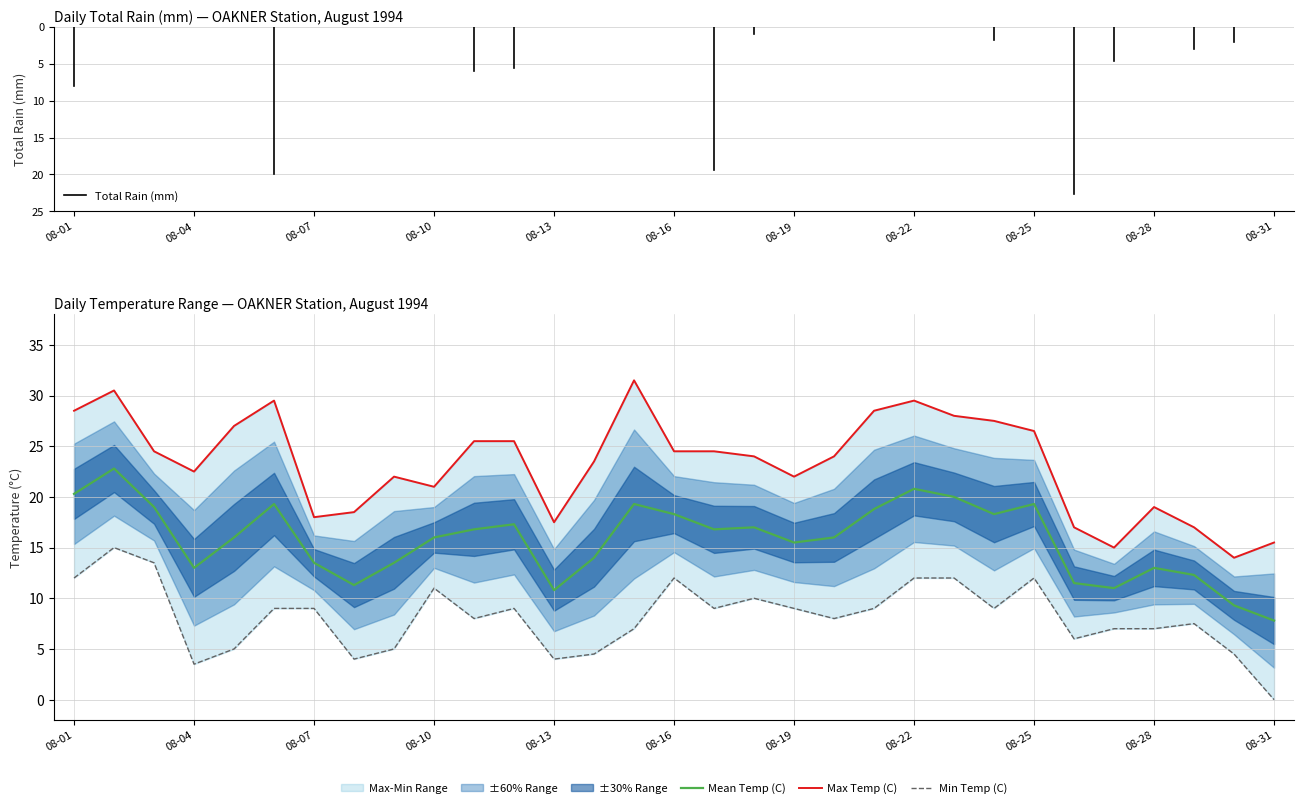

What is the difference between the highest and lowest values at 1994-08-21?

19.5